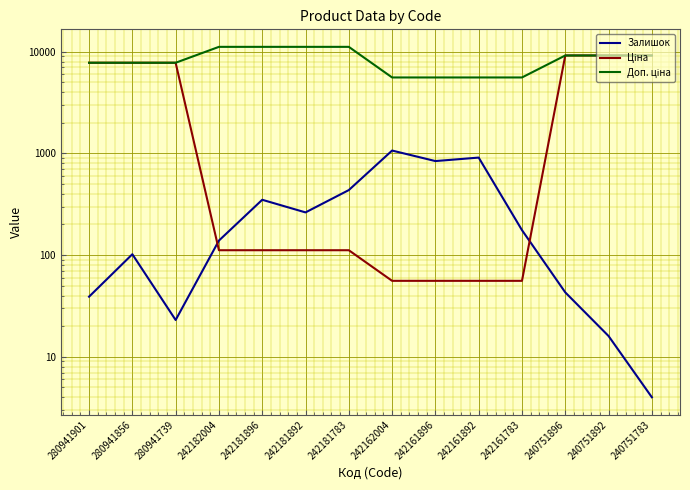

Rank the series at 242181892 from highest to lowest value.

Доп. ціна, Залишок, Ціна